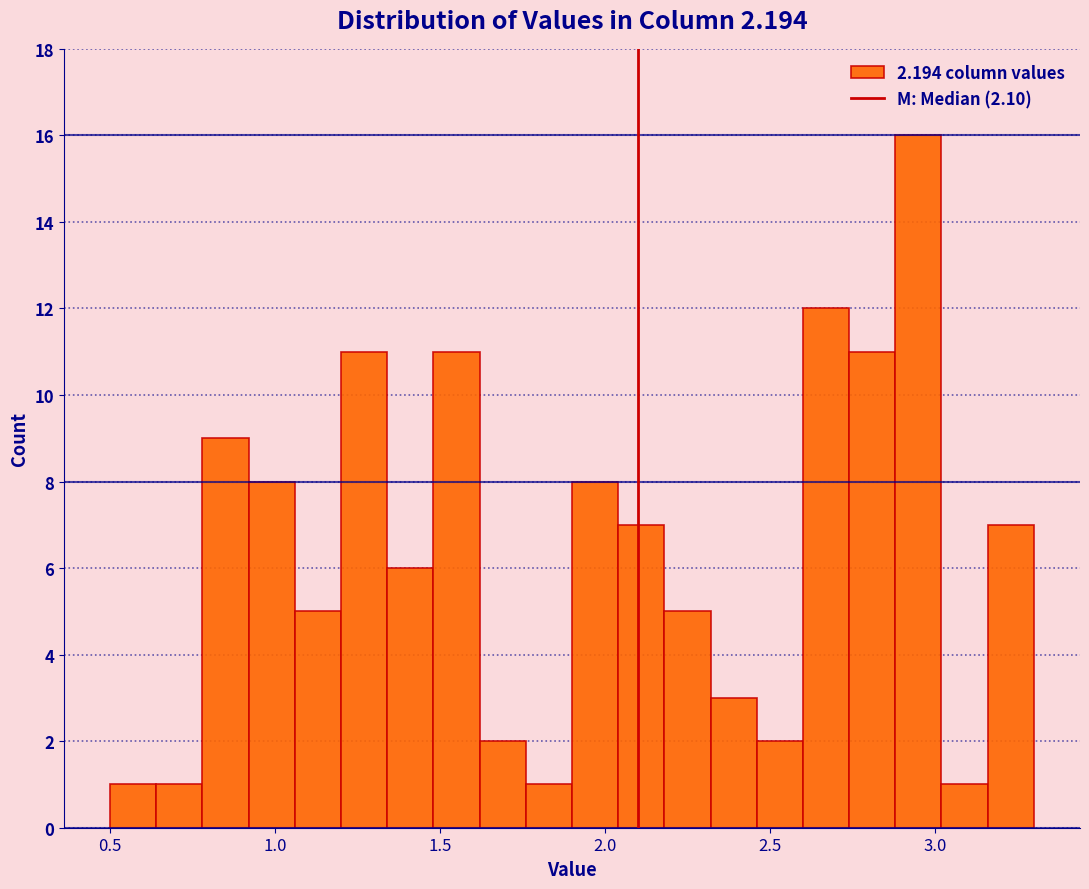

Read against the x-axis, roughly where is the centre of the tallest bar?

2.95